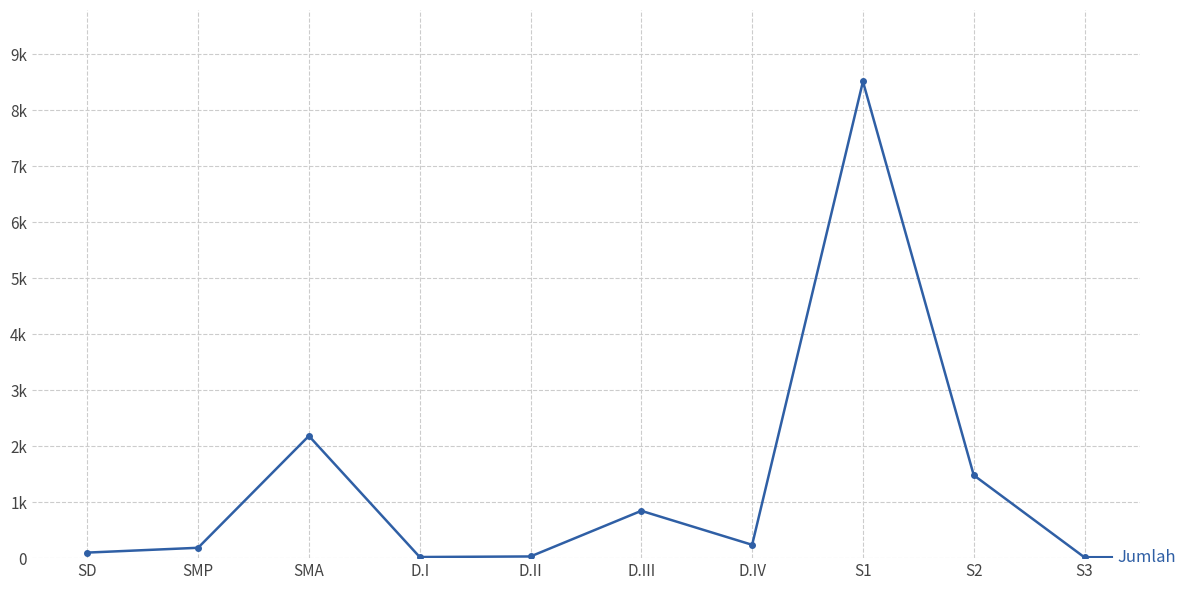

Does the chart have visible grid lines?

Yes